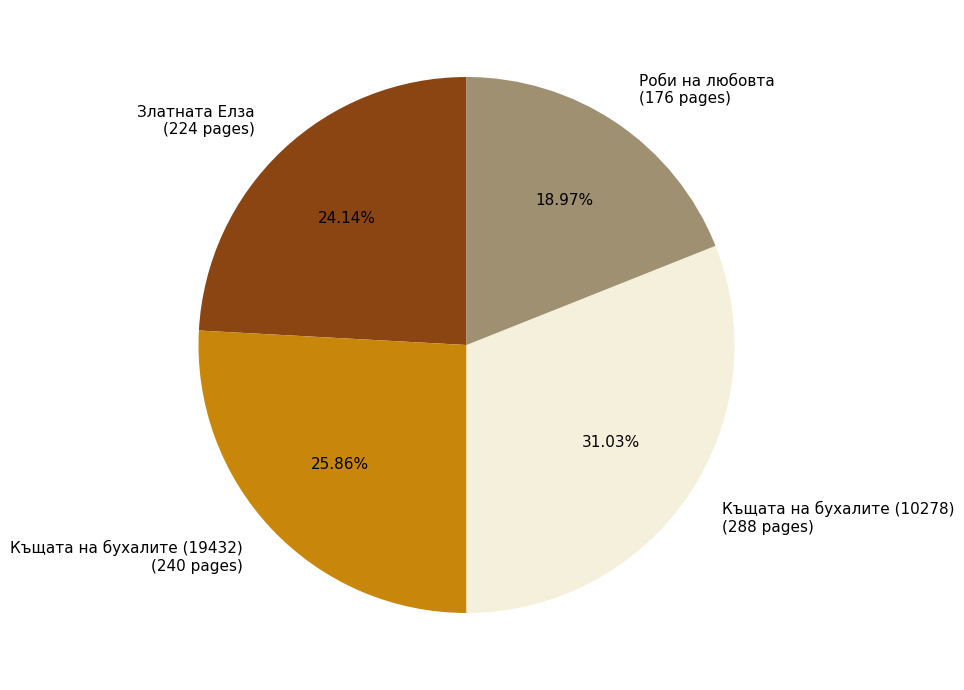

Approximately how many times larger is the value at Златната Елза (224 pages) compared to Къщата на бухалите (19432) (240 pages)?

0.9